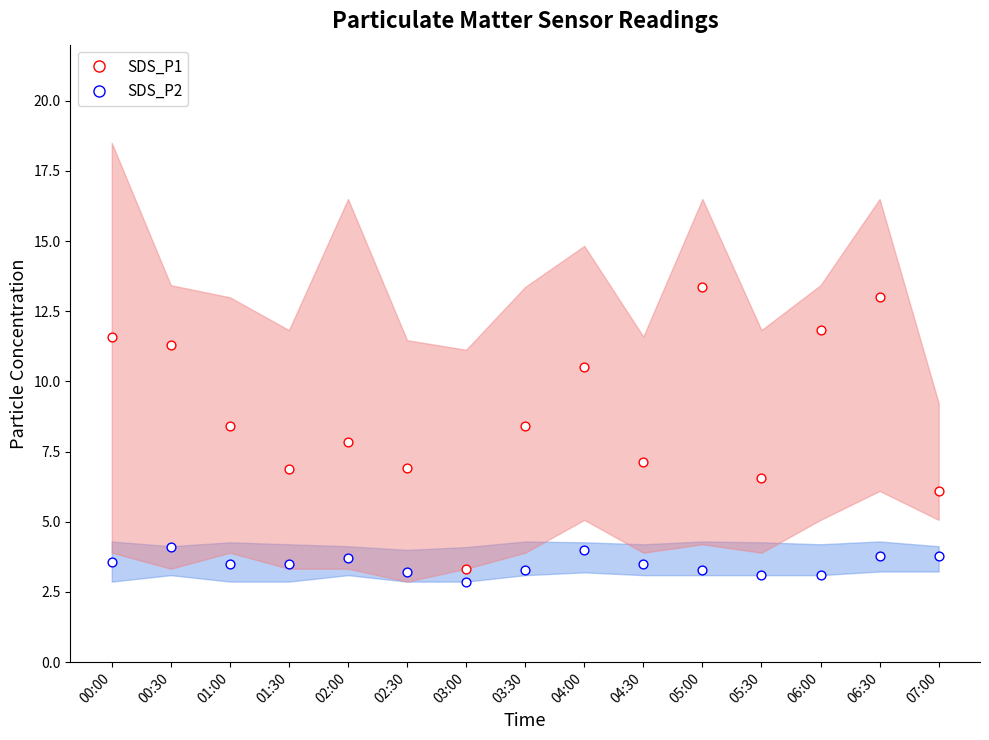

Which series reaches the maximum Y coordinate?

SDS_P1_upper